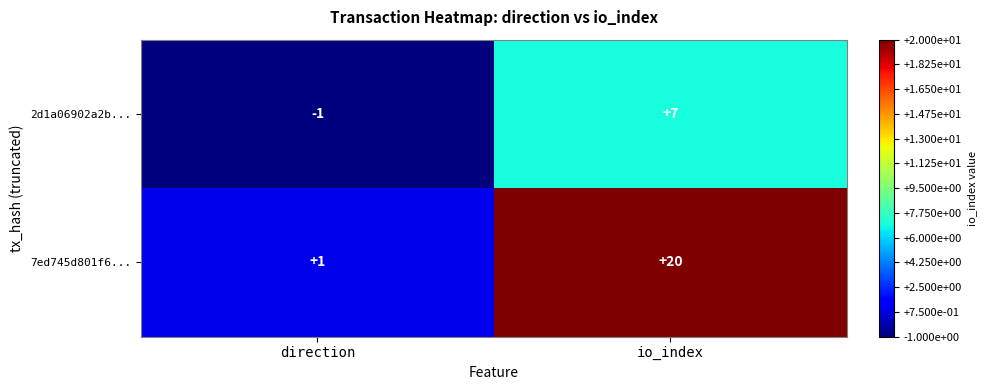

The value of 2d1a06902a2b... at direction is -2. True or false?

False